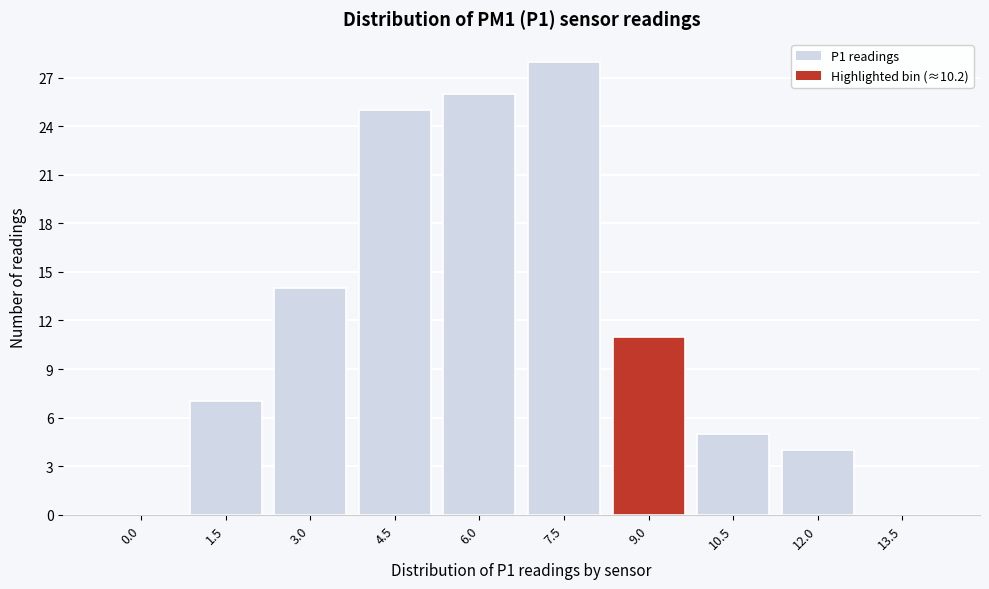

Reading right to left, list all the values displayed in this chart.

13.5=0	12.0=4	10.5=5	9.0=11	7.5=28	6.0=26	4.5=25	3.0=14	1.5=7	0.0=0